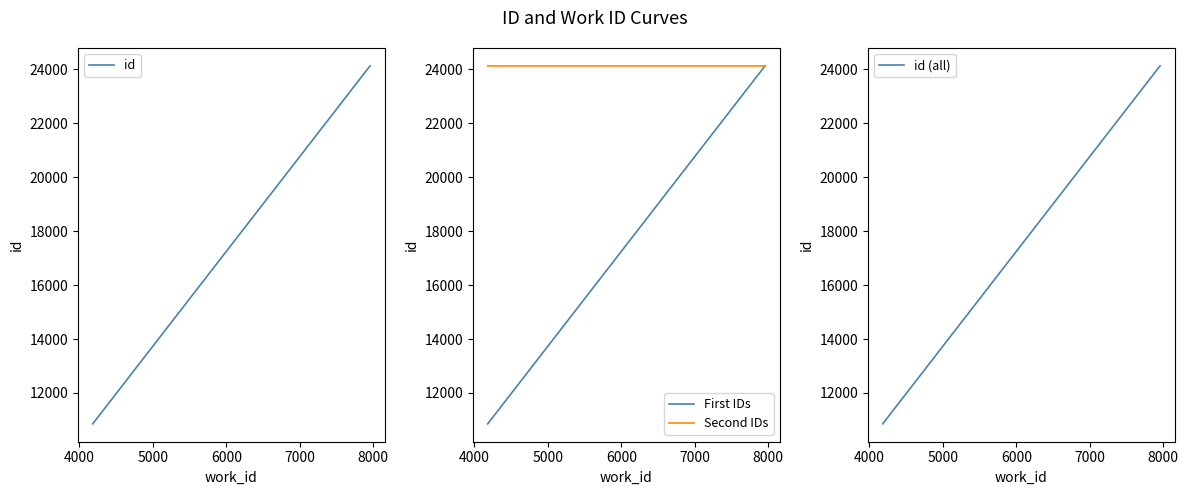

What is the minimum value for id (all)?

10854